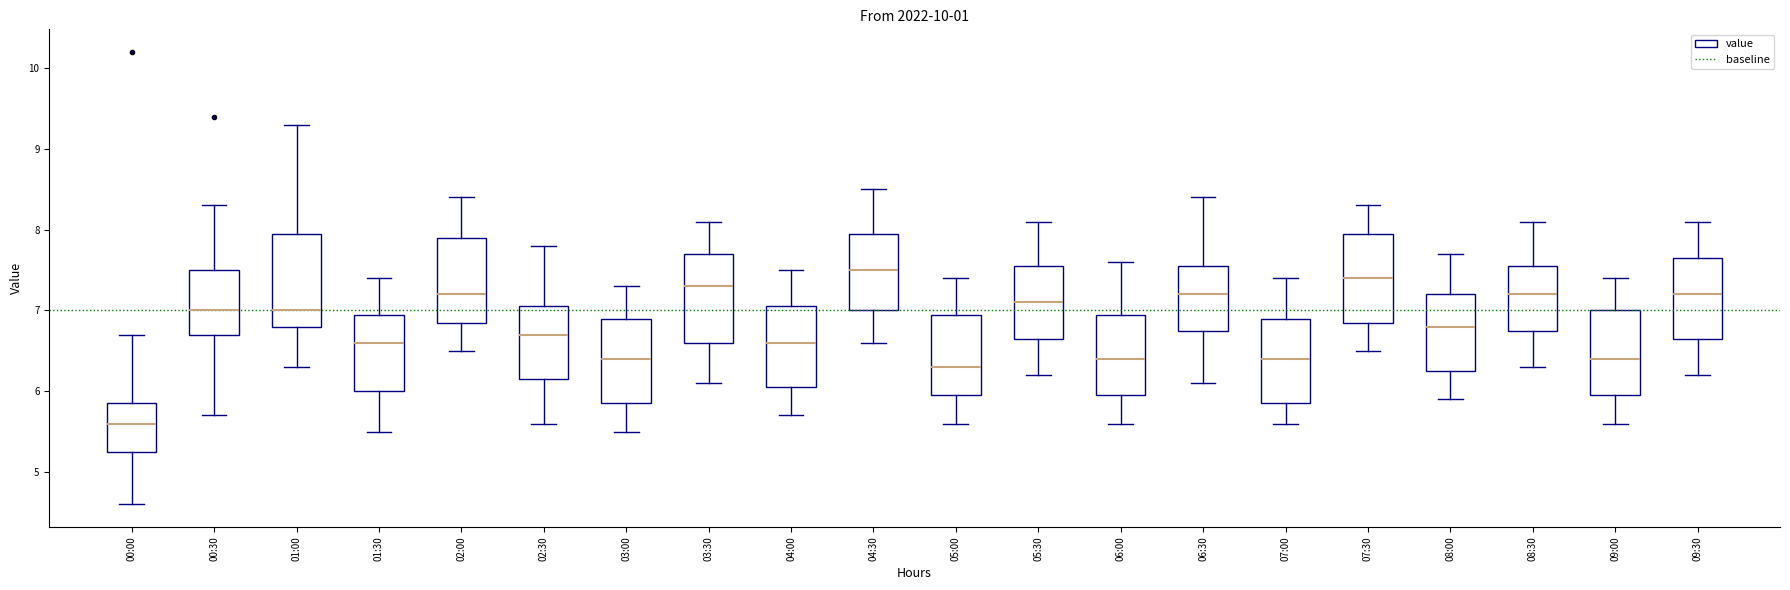

Reading left to right, transcribe this box plot: for each box, give where its median line is, the range the box spans, and where its two whiskers end, as read against the y-axis. The values are not printed on the chart, so give them approximately, as read against the axis.

00:00: median 5.6, box 5.3 to 5.9, whiskers 4.6 to 6.7
00:30: median 7.0, box 6.7 to 7.5, whiskers 5.7 to 8.3
01:00: median 7.0, box 6.8 to 8.0, whiskers 6.3 to 9.3
01:30: median 6.6, box 6.0 to 7.0, whiskers 5.5 to 7.4
02:00: median 7.2, box 6.9 to 7.9, whiskers 6.5 to 8.4
02:30: median 6.7, box 6.2 to 7.1, whiskers 5.6 to 7.8
03:00: median 6.4, box 5.9 to 6.9, whiskers 5.5 to 7.3
03:30: median 7.3, box 6.6 to 7.7, whiskers 6.1 to 8.1
04:00: median 6.6, box 6.1 to 7.1, whiskers 5.7 to 7.5
04:30: median 7.5, box 7.0 to 8.0, whiskers 6.6 to 8.5
05:00: median 6.3, box 6.0 to 7.0, whiskers 5.6 to 7.4
05:30: median 7.1, box 6.7 to 7.6, whiskers 6.2 to 8.1
06:00: median 6.4, box 6.0 to 7.0, whiskers 5.6 to 7.6
06:30: median 7.2, box 6.8 to 7.6, whiskers 6.1 to 8.4
07:00: median 6.4, box 5.9 to 6.9, whiskers 5.6 to 7.4
07:30: median 7.4, box 6.9 to 8.0, whiskers 6.5 to 8.3
08:00: median 6.8, box 6.3 to 7.2, whiskers 5.9 to 7.7
08:30: median 7.2, box 6.8 to 7.6, whiskers 6.3 to 8.1
09:00: median 6.4, box 6.0 to 7.0, whiskers 5.6 to 7.4
09:30: median 7.2, box 6.7 to 7.7, whiskers 6.2 to 8.1